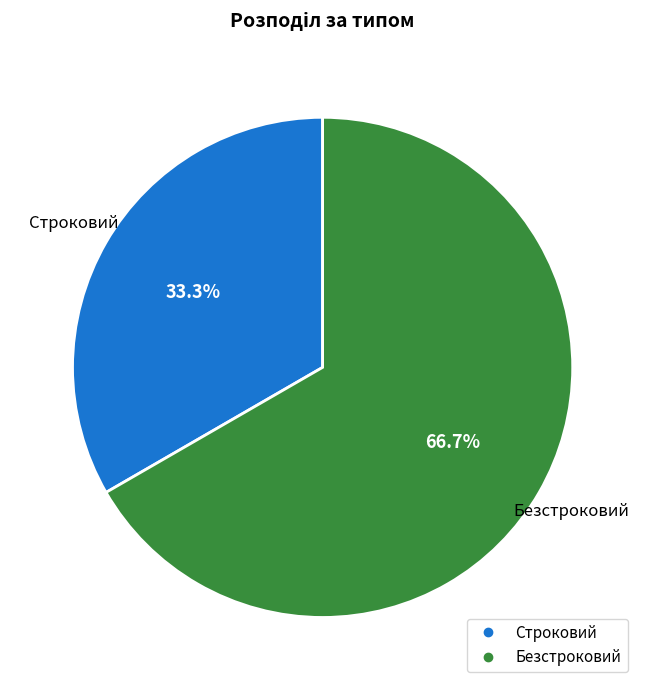

To the nearest percent, what portion does Безстроковий represent?

67%